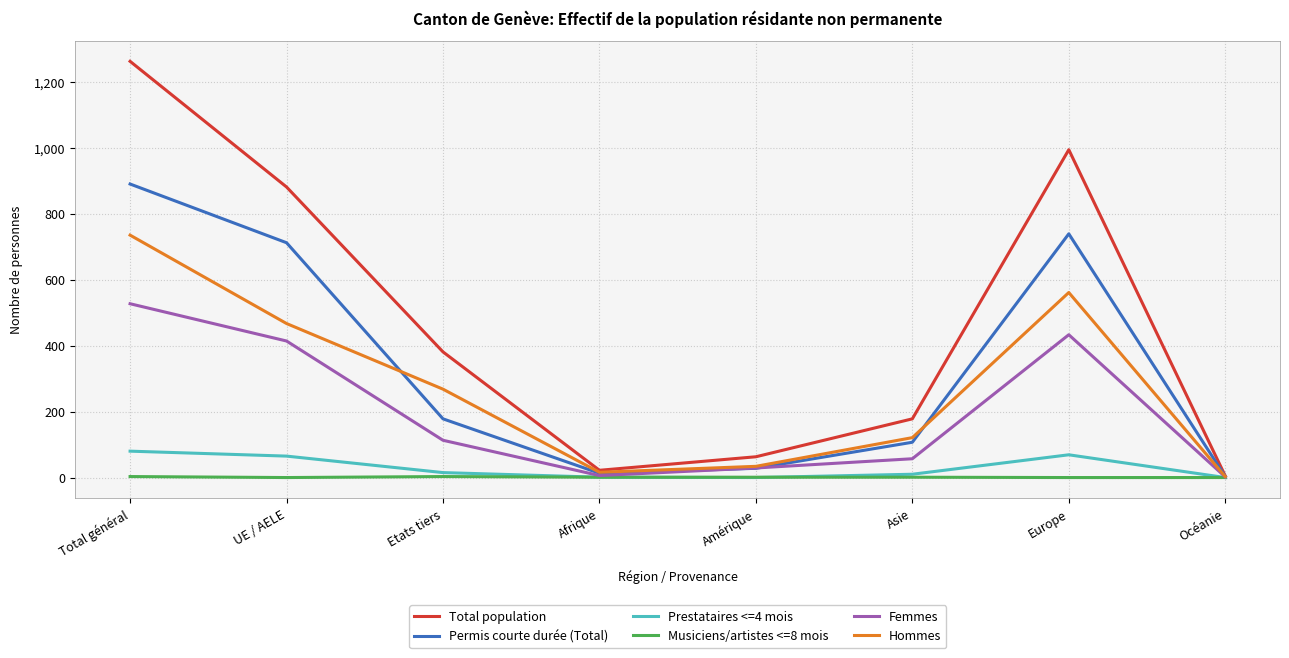

At which label does Hommes reach its minimum?

Océanie